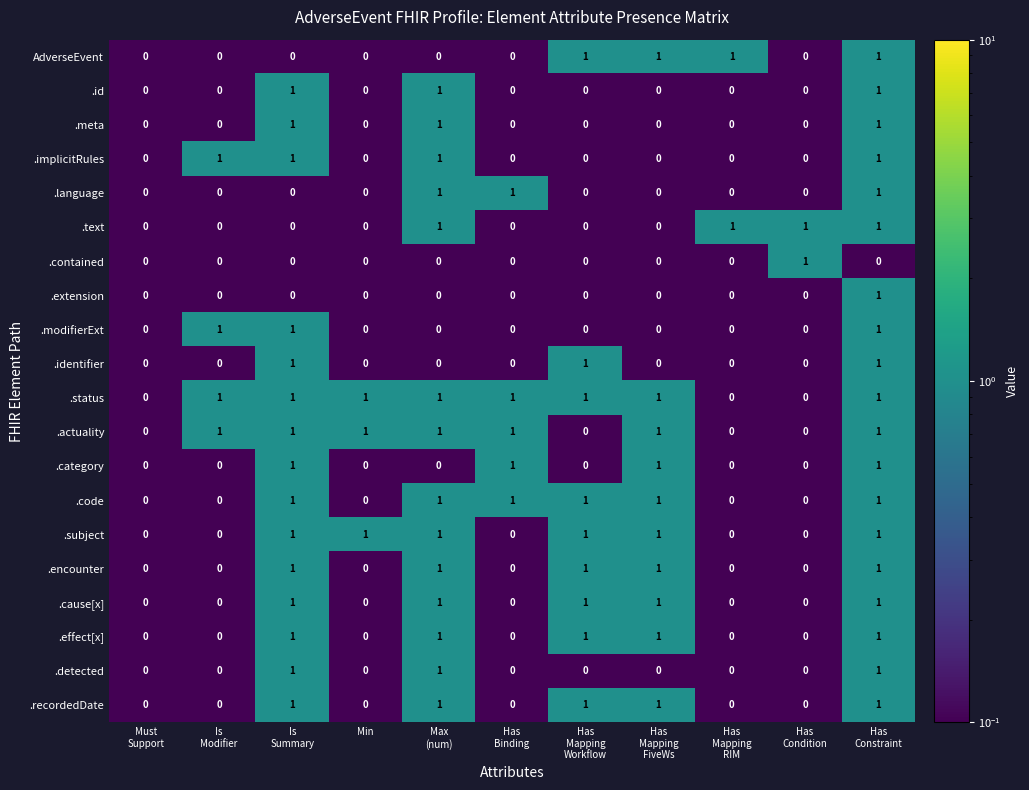

What is the sum of all .actuality values?

7